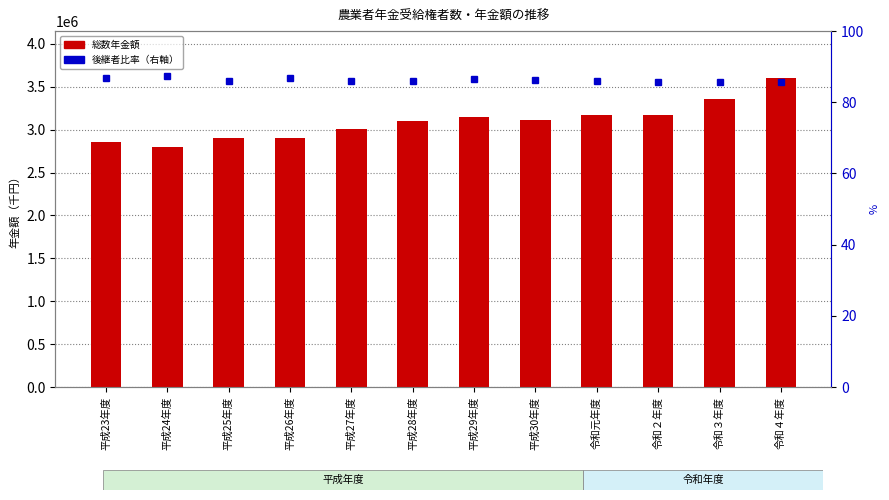

At how many categories does at least one series exceed 123626?

12